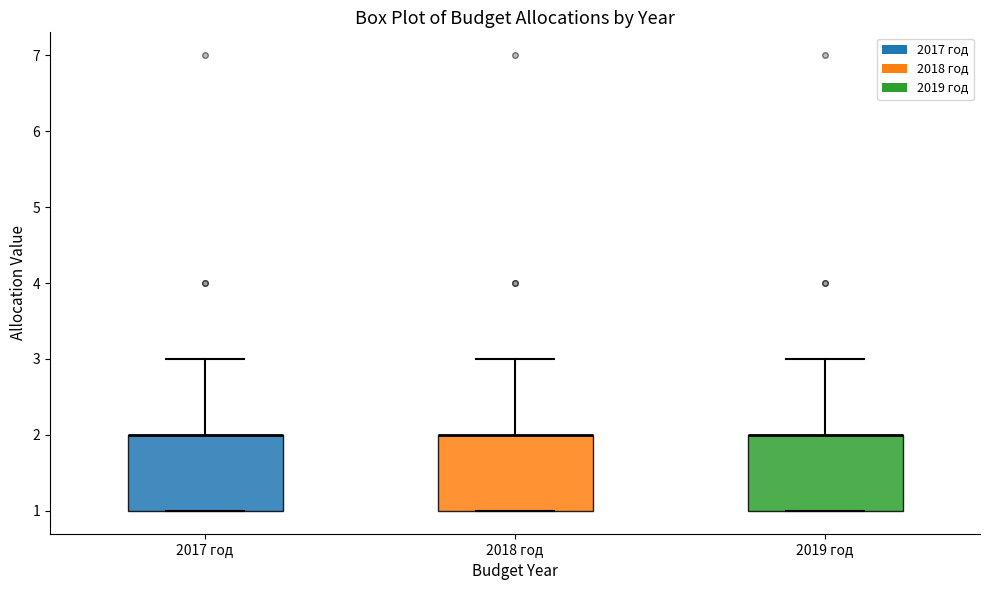

Where is the upper edge of the box for 2019 год on the y-axis? The values are not printed on the chart, so give them approximately, as read against the axis.

2